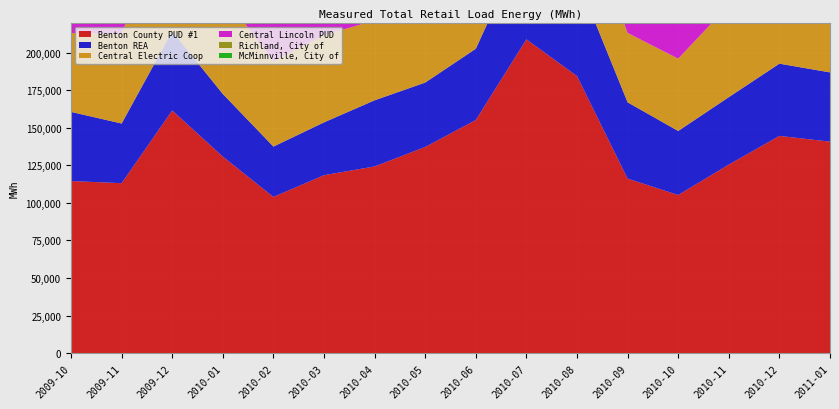

Reading left to right, list all the values displayed in this chart.

Benton County PUD #1: 2009-10=114526.0	2009-11=113104.0	2009-12=161506.0	2010-01=130799.0	2010-02=103966.0	2010-03=118420.0	2010-04=124243.0	2010-05=137211.0	2010-06=155139.0	2010-07=208817.0	2010-08=184403.0	2010-09=116156.0	2010-10=105234.4	2010-11=125482.0	2010-12=144571.5	2011-01=140741.8
Benton REA: 2009-10=46013.7	2009-11=39705.7	2009-12=52675.9	2010-01=41687.2	2010-02=33496.8	2010-03=35150.7	2010-04=44017.8	2010-05=42849.8	2010-06=47439.7	2010-07=67251.2	2010-08=65515.9	2010-09=50763.2	2010-10=42602.1	2010-11=44867.8	2010-12=48072.2	2011-01=46088.4
Central Electric Coop: 2009-10=52513.7	2009-11=59730.6	2009-12=86197.4	2010-01=66518.2	2010-02=56729.9	2010-03=58225.8	2010-04=53084.0	2010-05=54194.1	2010-06=49687.1	2010-07=59197.2	2010-08=57891.4	2010-09=46190.5	2010-10=48150.6	2010-11=61330.3	2010-12=74634.0	2011-01=70419.8
Central Lincoln PUD: 2009-10=109345.9	2009-11=117486.2	2009-12=140352.1	2010-01=125304.9	2010-02=103597.1	2010-03=123541.8	2010-04=113972.6	2010-05=109609.1	2010-06=96396.3	2010-07=100910.4	2010-08=98718.0	2010-09=96418.0	2010-10=108772.4	2010-11=122253.7	2010-12=126386.9	2011-01=132463.3
Richland, City of: 2009-10=62330.1	2009-11=67507.5	2009-12=96842.4	2010-01=78648.5	2010-02=66305.0	2010-03=67136.0	2010-04=61499.6	2010-05=63723.4	2010-06=63482.8	2010-07=79715.1	2010-08=77723.5	2010-09=63968.7	2010-10=63105.9	2010-11=76870.3	2010-12=87201.8	2011-01=87208.0
McMinnville, City of: 2009-10=60994.2	2009-11=66392.5	2009-12=69852.8	2010-01=61562.3	2010-02=60431.5	2010-03=65946.9	2010-04=60456.7	2010-05=63458.2	2010-06=55987.9	2010-07=54206.8	2010-08=57584.4	2010-09=52921.2	2010-10=56353.9	2010-11=58132.6	2010-12=61770.2	2011-01=72471.4